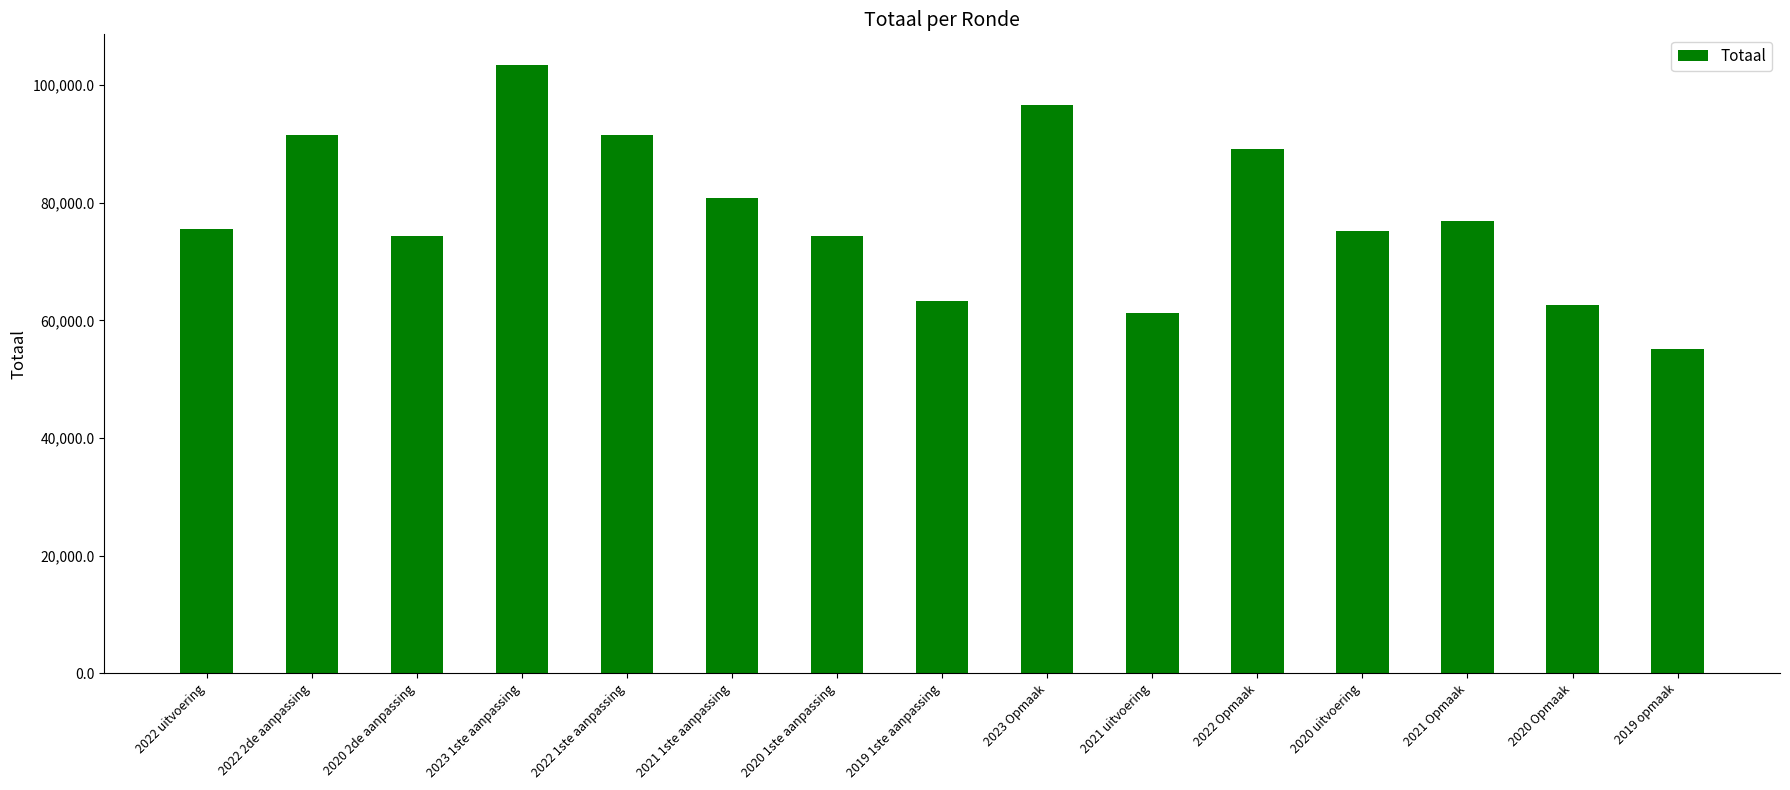

How many categories are shown in the chart?

15